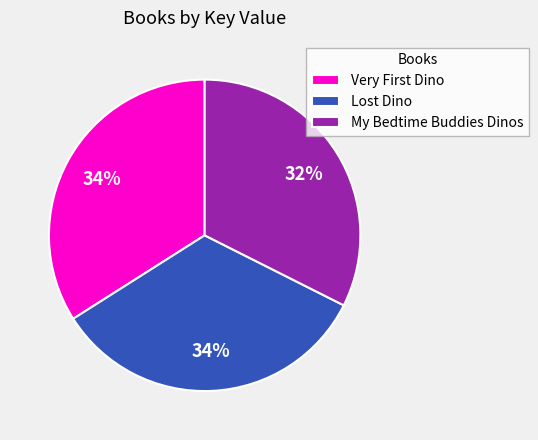

How many segments does this pie chart have?

3